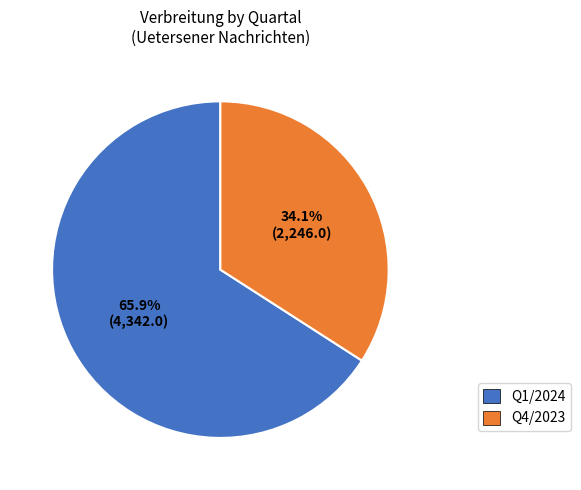

Is there any slice that represents more than half of the pie?

Yes